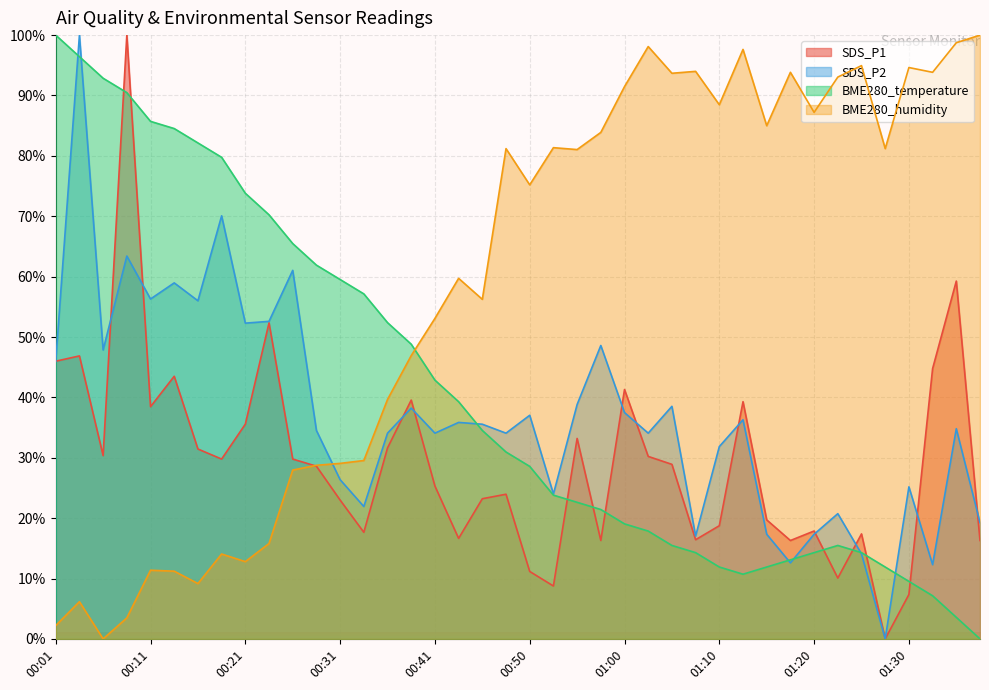

The SDS_P2 series shows 12.6 at 01:18. True or false?

True